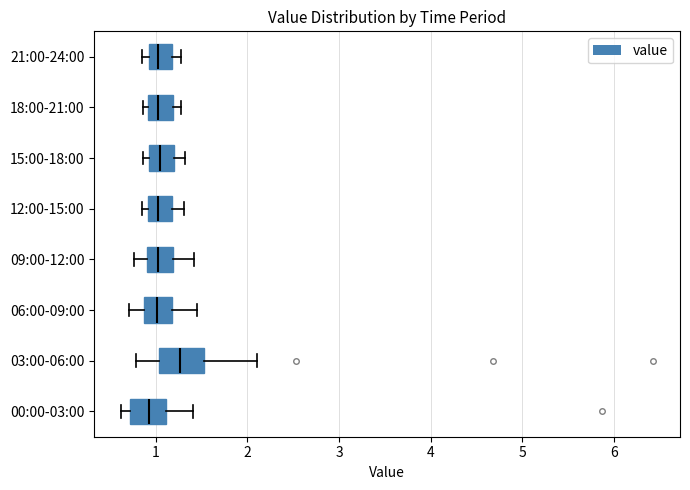

Reading bottom to top, read every box against the x-axis: the position of its median line, the range the box covers, and the ends of its whiskers. The values are not printed on the chart, so give them approximately, as read against the axis.

00:00-03:00: median 0.9, box 0.7 to 1.1, whiskers 0.6 to 1.4
03:00-06:00: median 1.3, box 1.0 to 1.5, whiskers 0.8 to 2.1
06:00-09:00: median 1.0, box 0.9 to 1.2, whiskers 0.7 to 1.5
09:00-12:00: median 1.0, box 0.9 to 1.2, whiskers 0.8 to 1.4
12:00-15:00: median 1.0, box 0.9 to 1.2, whiskers 0.9 (just left of the box's left edge) to 1.3
15:00-18:00: median 1.1, box 0.9 to 1.2, whiskers 0.9 (just left of the box's left edge) to 1.3
18:00-21:00: median 1.0, box 0.9 to 1.2, whiskers 0.9 (just left of the box's left edge) to 1.3
21:00-24:00: median 1.0, box 0.9 to 1.2, whiskers 0.9 (just left of the box's left edge) to 1.3